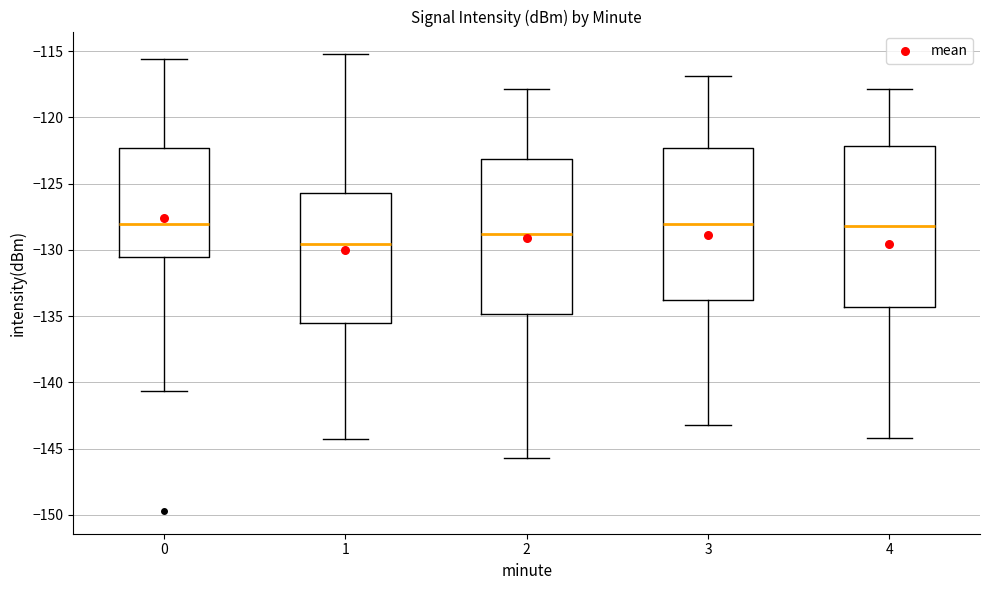

Reading left to right, read every box against the y-axis: the position of its median line, the range the box covers, and the ends of its whiskers. The values are not printed on the chart, so give them approximately, as read against the axis.

0: median -128.0, box -130.5 to -122.5, whiskers -140.5 to -115.5
1: median -129.5, box -135.5 to -125.5, whiskers -144.5 to -115.0
2: median -129.0, box -135.0 to -123.0, whiskers -145.5 to -118.0
3: median -128.0, box -134.0 to -122.5, whiskers -143.0 to -117.0
4: median -128.0, box -134.5 to -122.0, whiskers -144.0 to -118.0